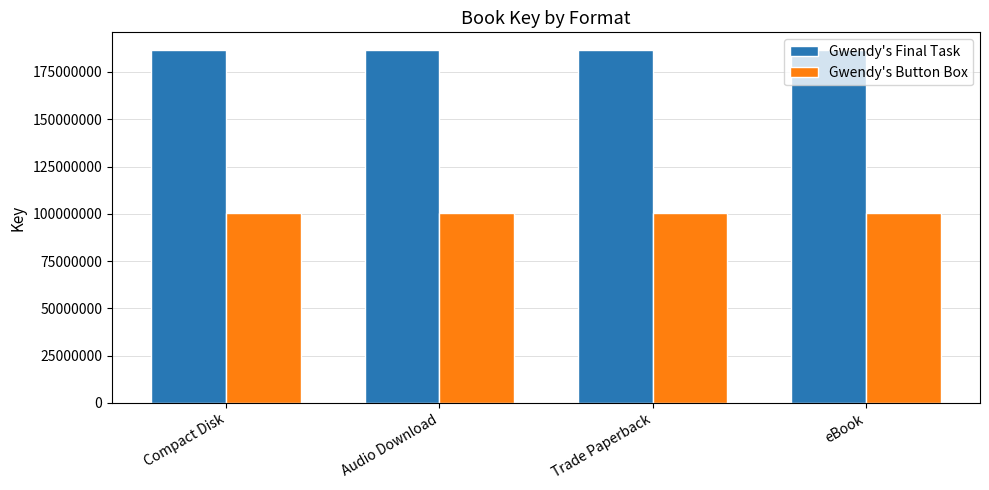

At how many categories does at least one series exceed 180946235?

4